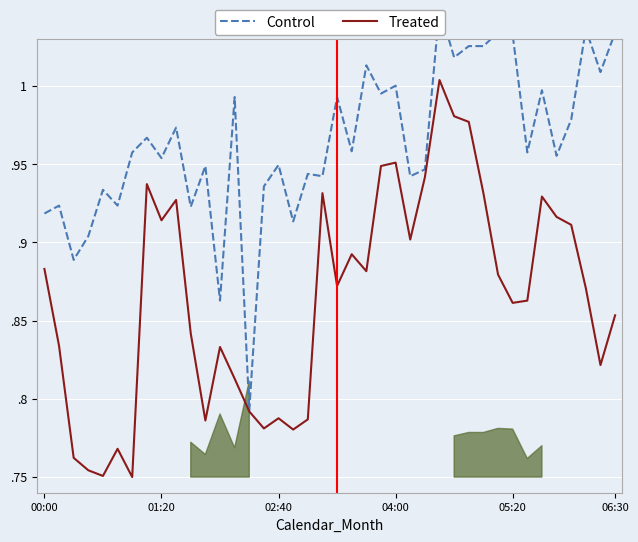

The Treated series shows 0.9 at 19. True or false?

True